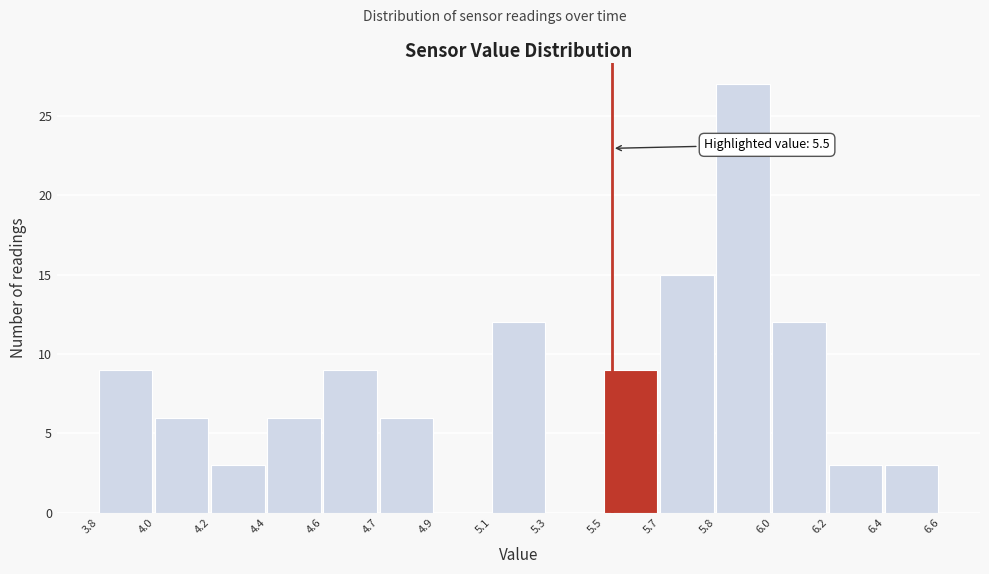

Reading left to right, list all the values displayed in this chart.

3.8=9	4.0=6	4.2=3	4.4=6	4.6=9	4.7=6	4.9=0	5.1=12	5.3=0	5.5=9	5.7=15	5.8=27	6.0=12	6.2=3	6.4=3